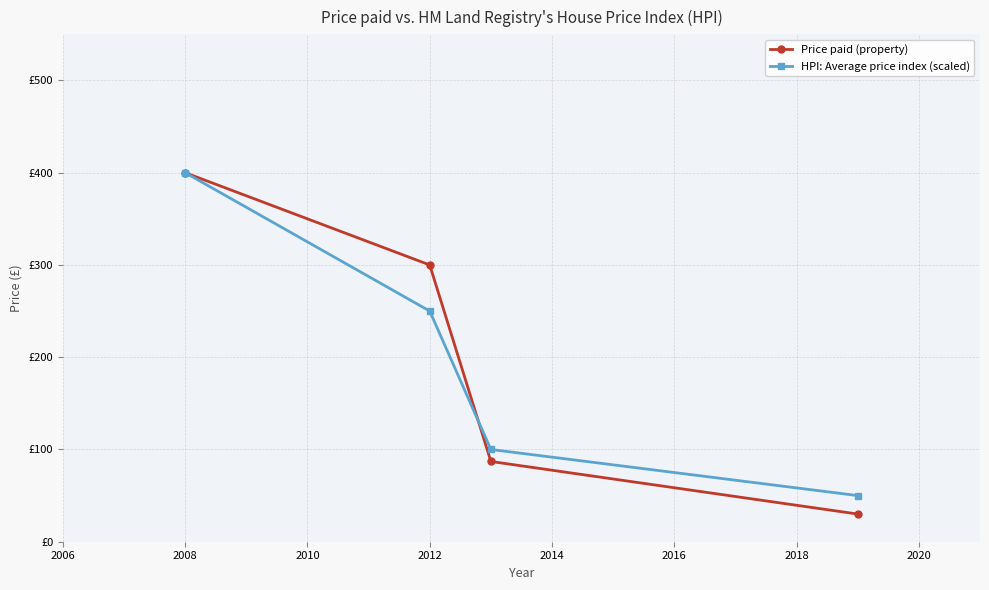

Rank the series by their average value, from highest to lowest.

Price paid (property), HPI: Average price index (scaled)